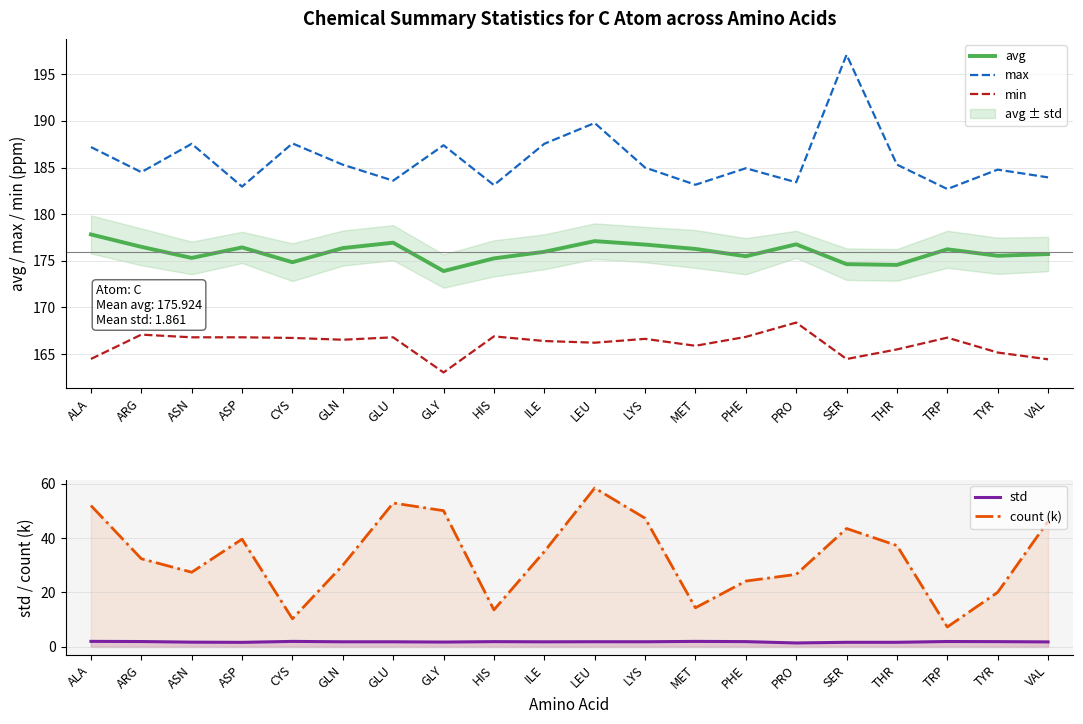

What is the value of the std point at the 16th from the left?

1.7